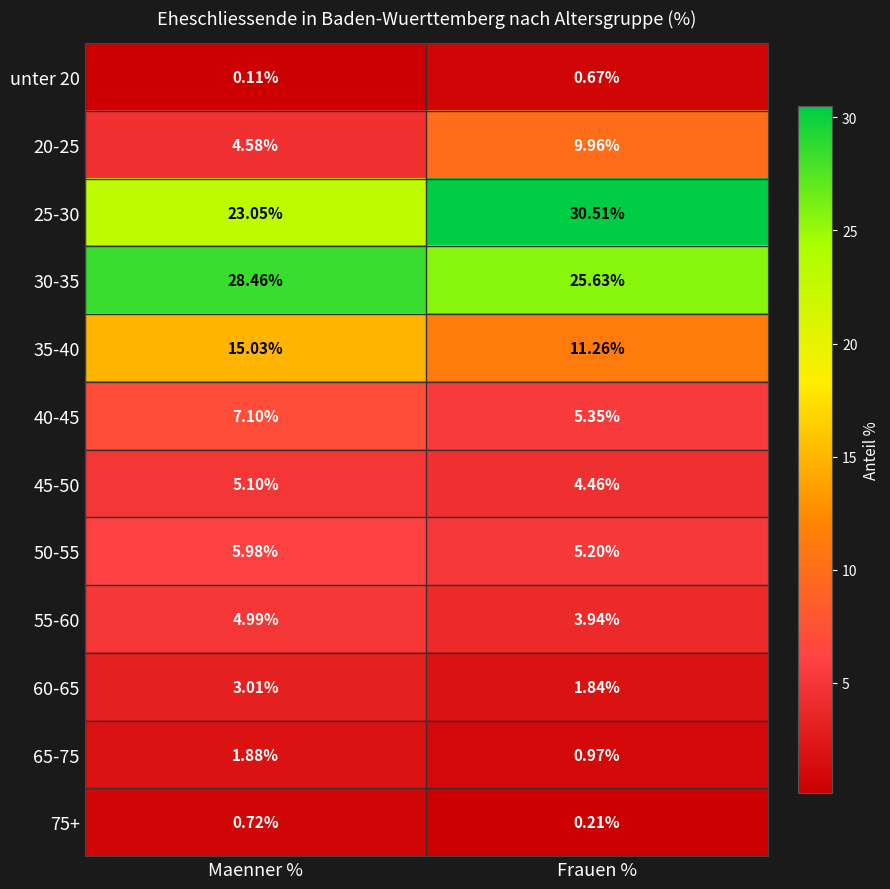

Where is 25-30 nearest to the value 26?

Maenner %